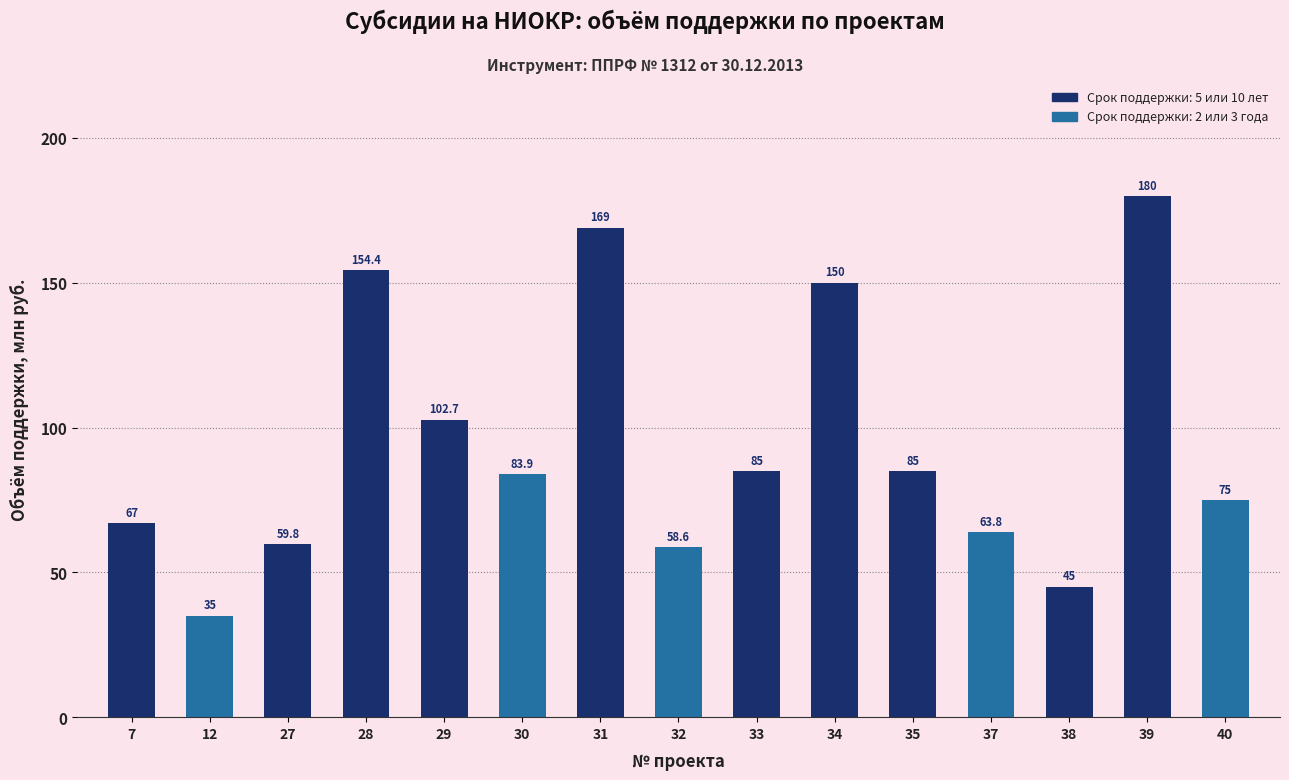

How many values exceed 83?

8